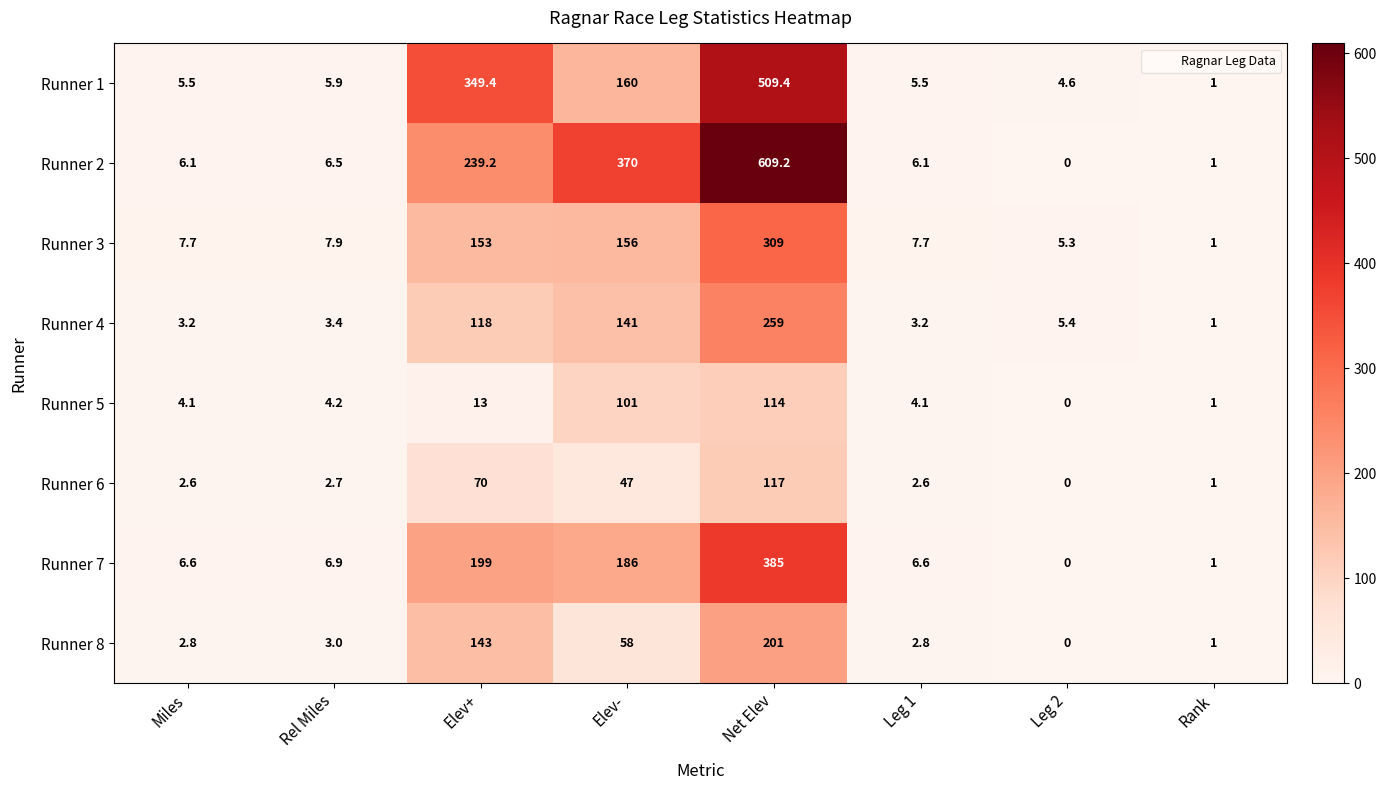

At which label does Runner 3 first exceed 7?

Miles